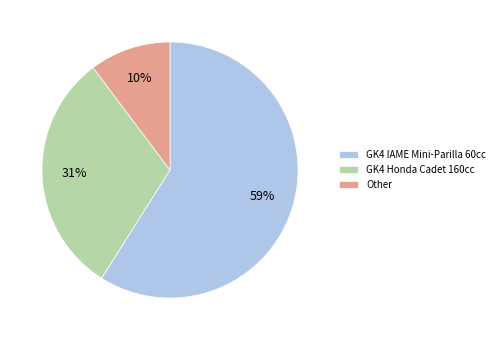

Is the sum of Other and GK4 IAME Mini-Parilla 60cc greater than half?

Yes